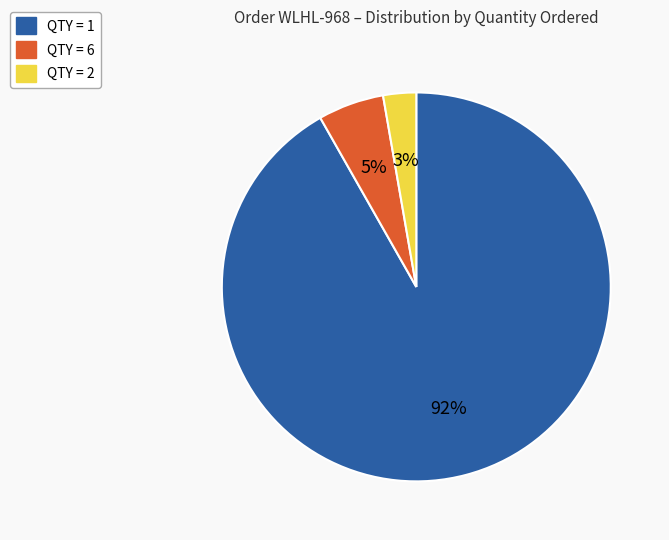

How many segments does this pie chart have?

3